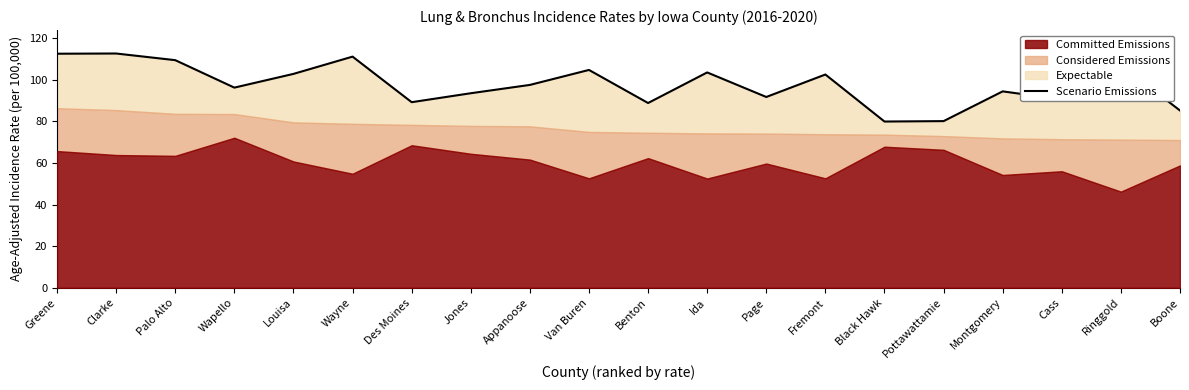

What is the value of the 19th point from the left?

107.0